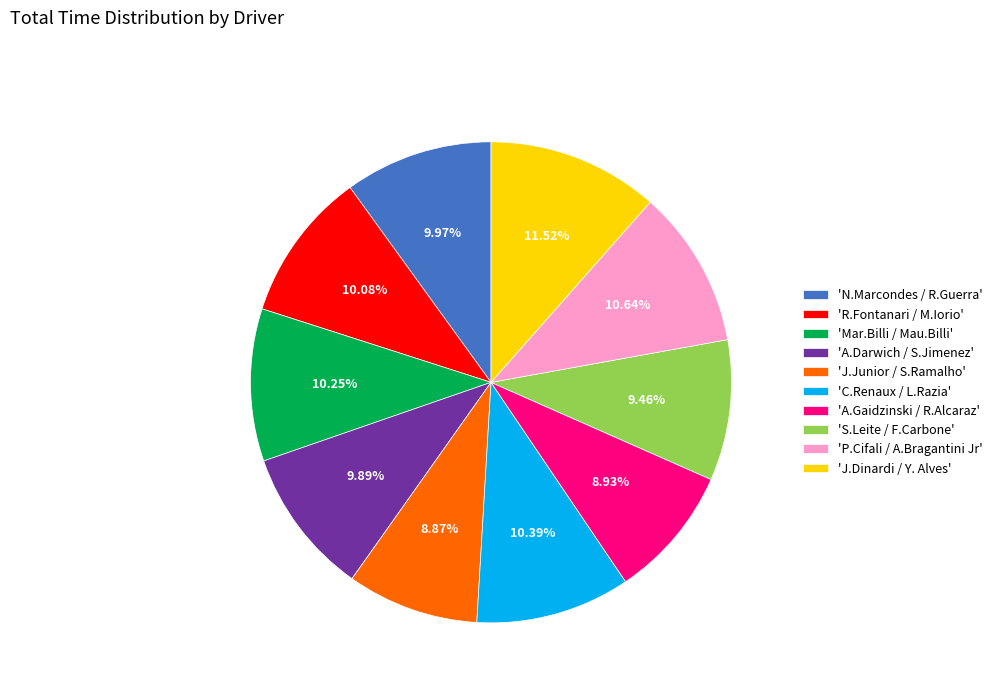

Which category has the biggest portion of the pie?

'J.Dinardi / Y. Alves'